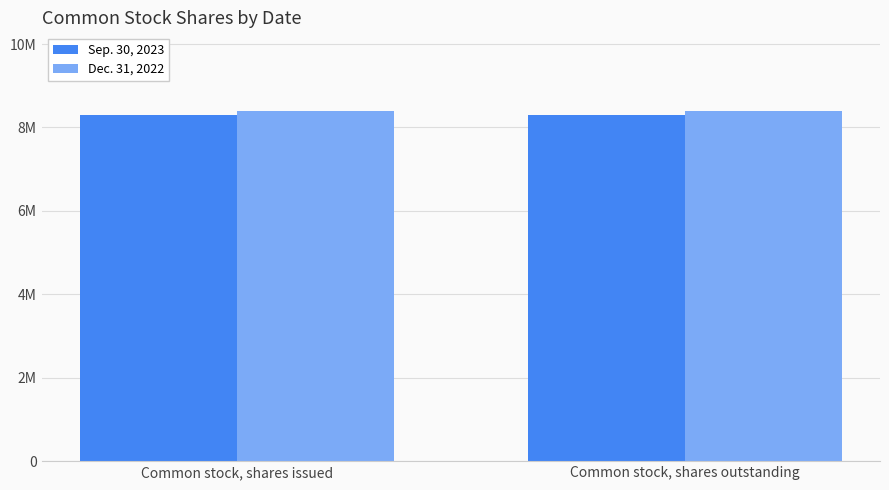

What is the highest value of the Dec. 31, 2022 series?

8400000